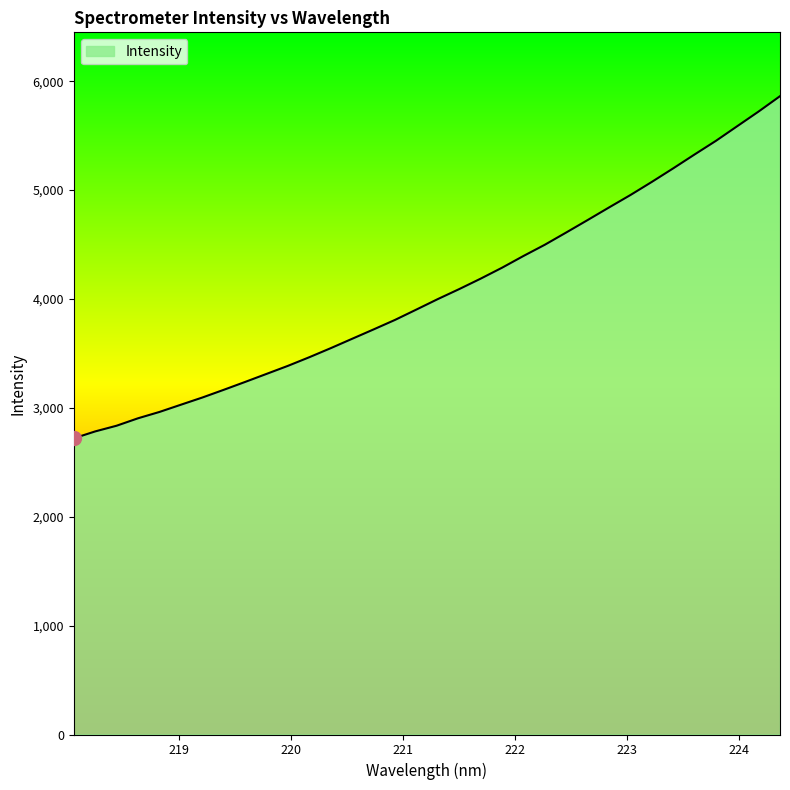

Does the chart display data point markers on the line(s)?

No